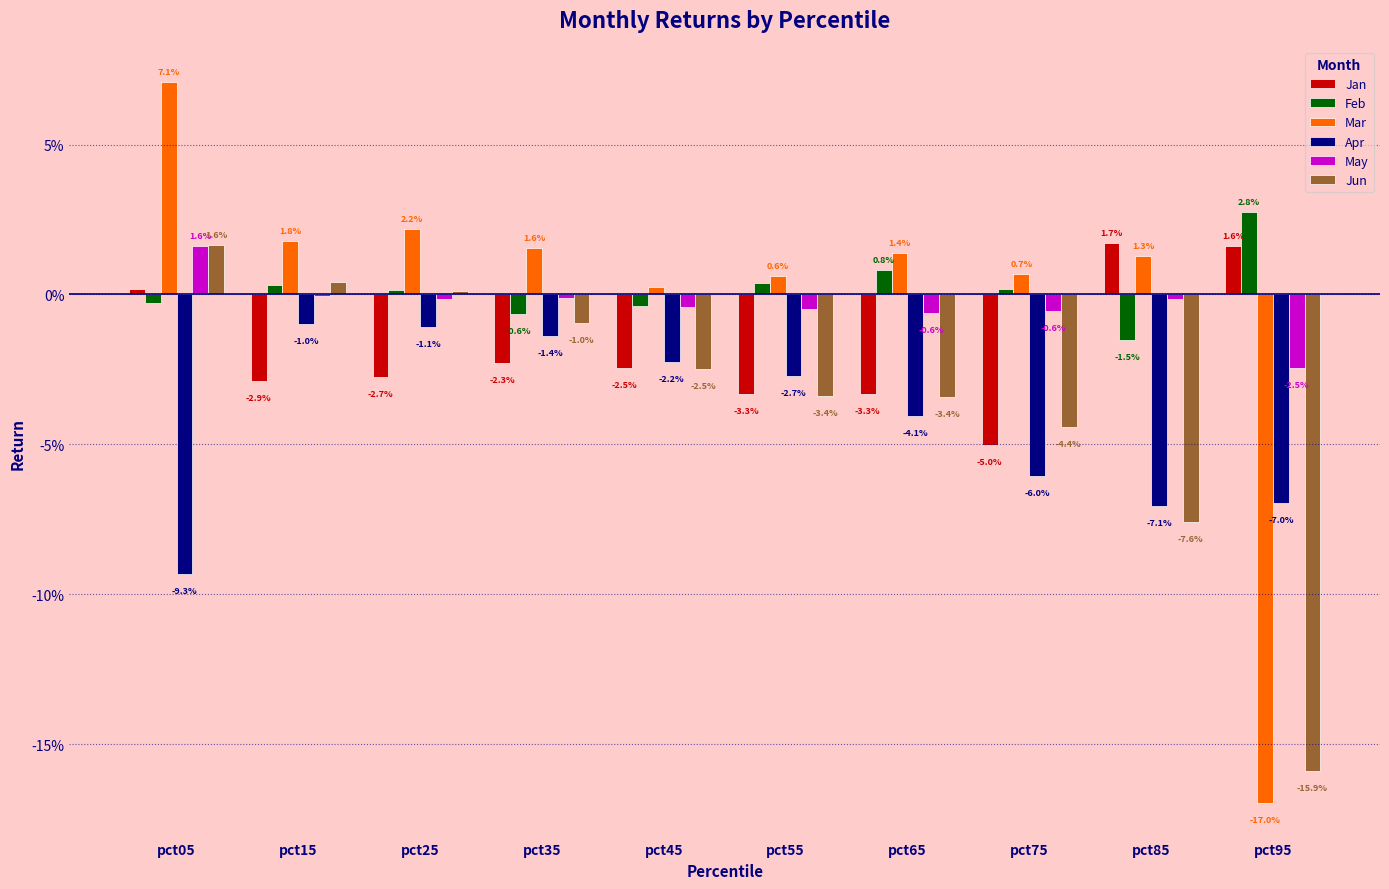

Are the bars horizontal?

No